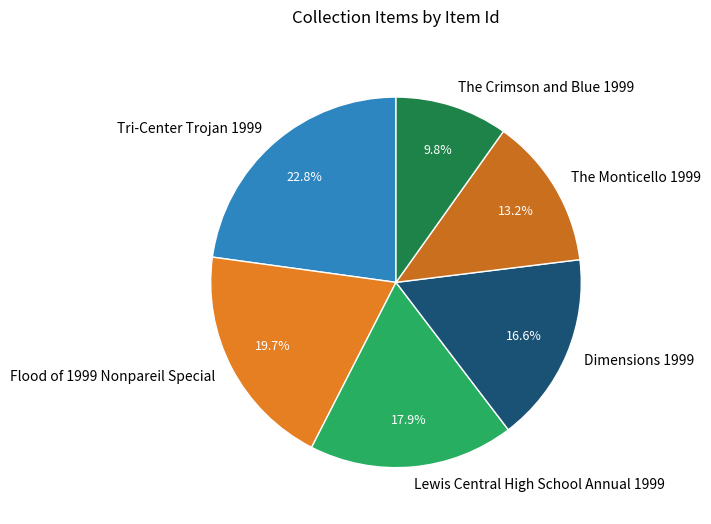

Is it true that Flood of 1999 Nonpareil Special is 30% of the pie?

False